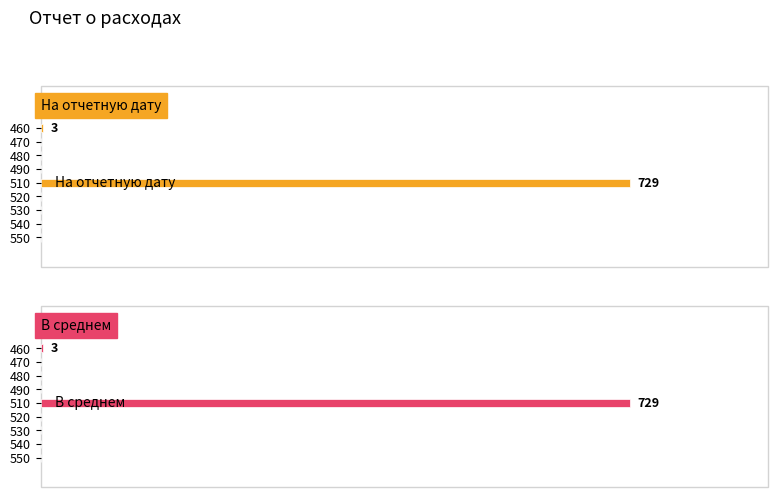

Which series has the widest spread of values?

На отчетную дату